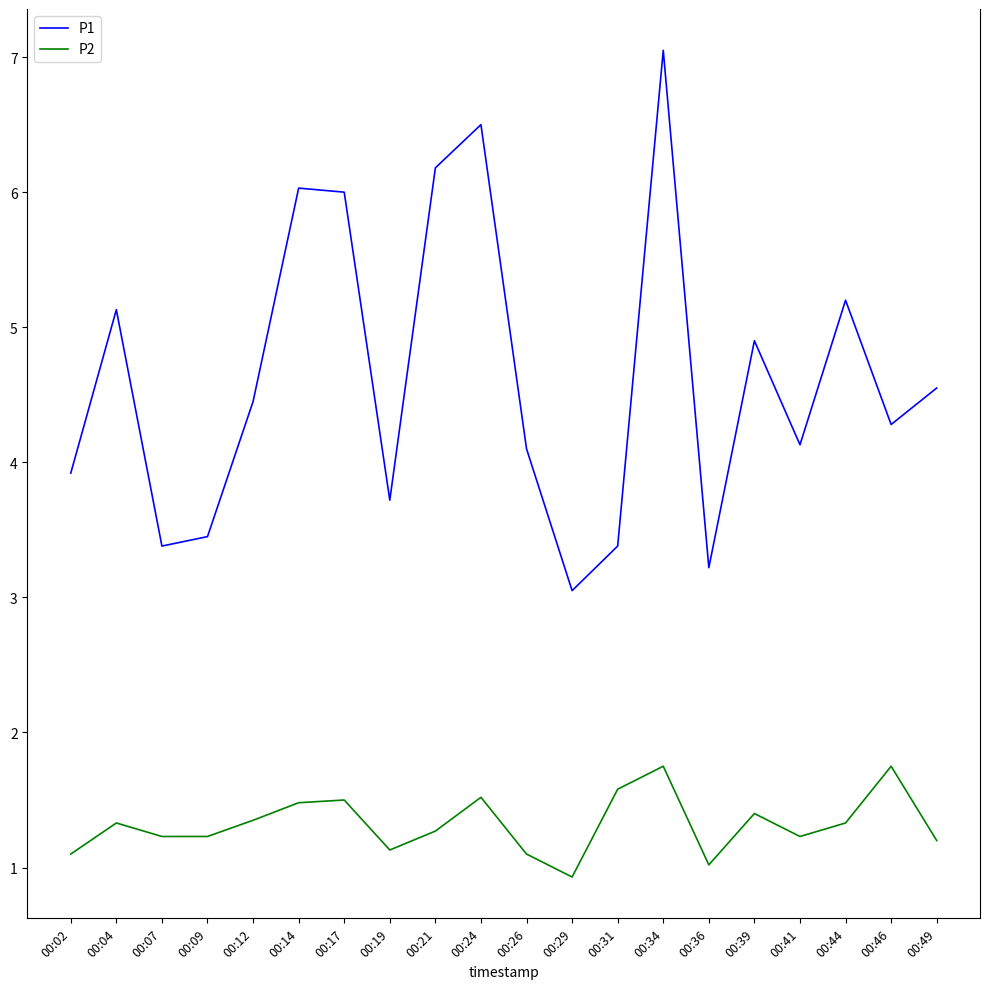

What is the sum of the P1 values at 00:39 and 00:26?

9.0